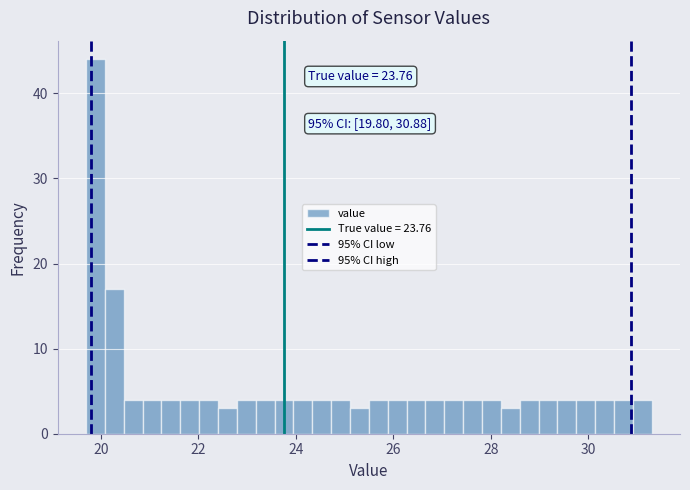

Read against the x-axis, roughly where is the centre of the tallest bar?

19.8